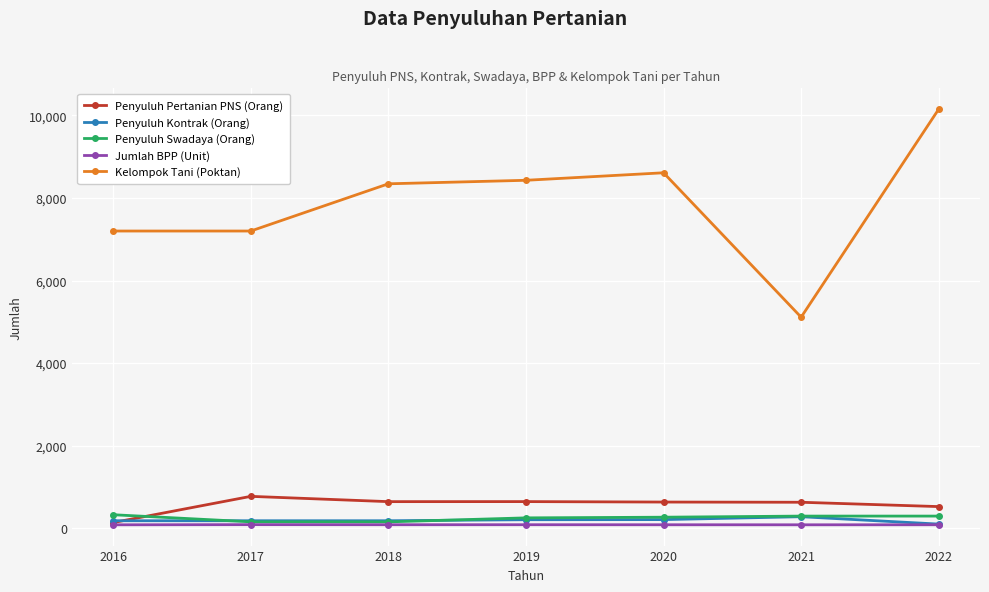

Which series has the largest total across all categories?

Kelompok Tani (Poktan)